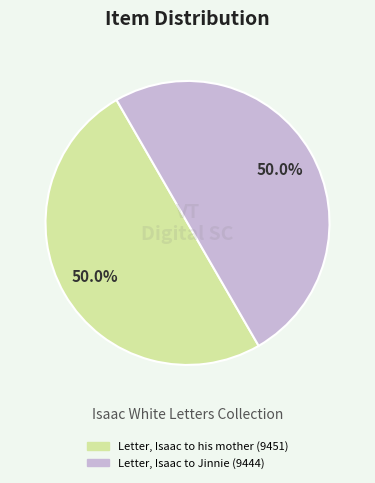

Approximately how many times larger is the value at Letter, Isaac to his mother (9451) compared to Letter, Isaac to Jinnie (9444)?

1.0